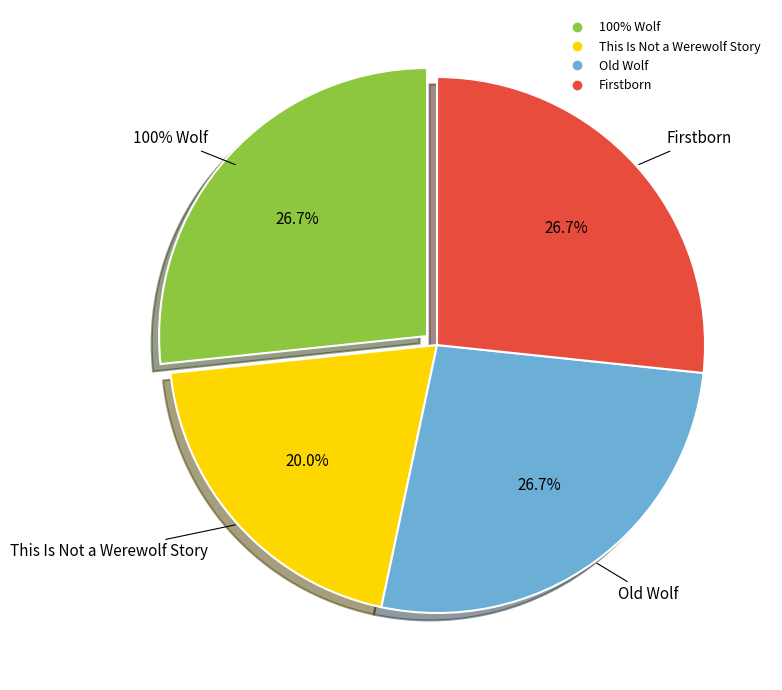

What percentage is the 100% Wolf slice, to the nearest percent?

27%